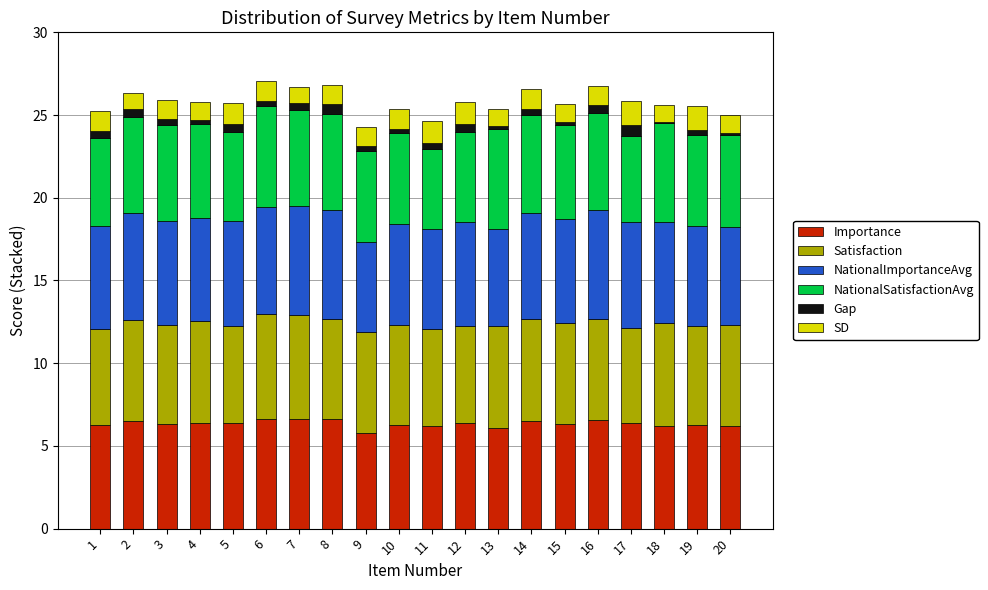

Where does the Importance series first go above 6?

1